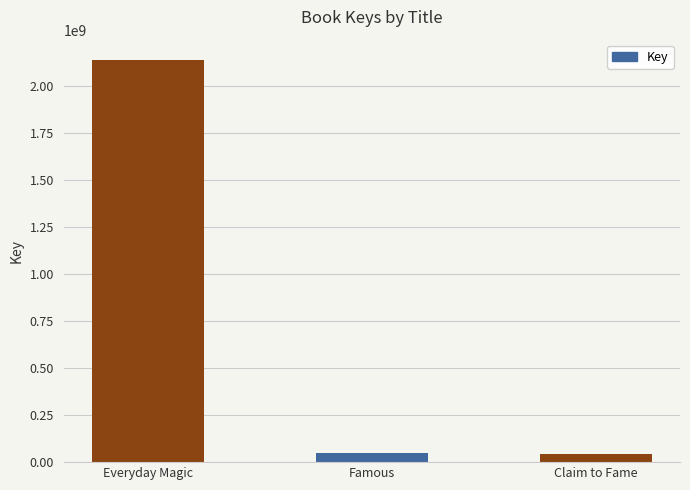

What is the ratio of the value at Everyday Magic to the value at Famous?

44.4